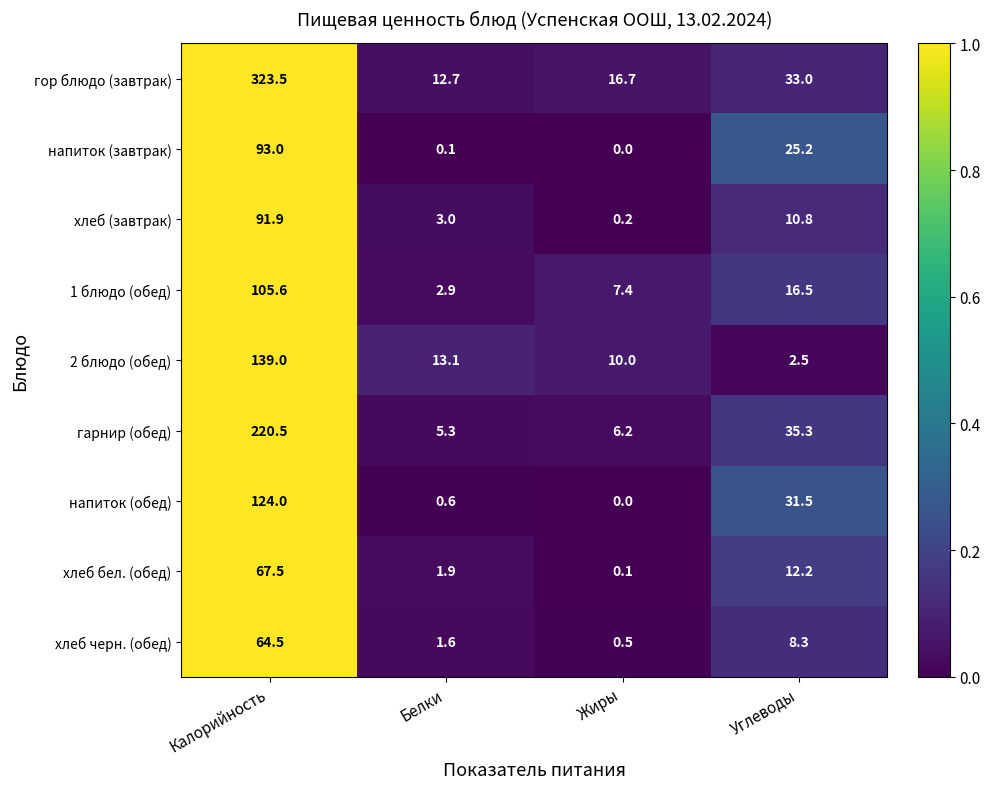

At which category does the chart reach its peak across all series?

Калорийность